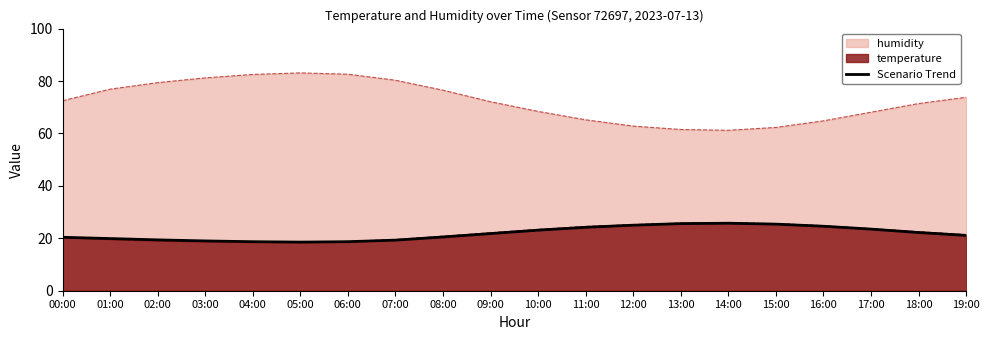

Approximately how many times larger is the value at 11:00 compared to 02:00?

1.2